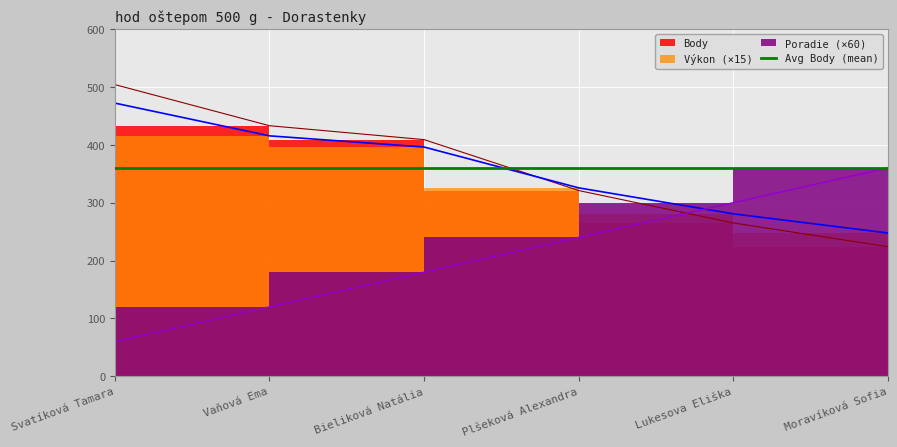

Between which two adjacent categories do Body and Poradie first intersect?

Plšeková Alexandra and Lukesova Eliška